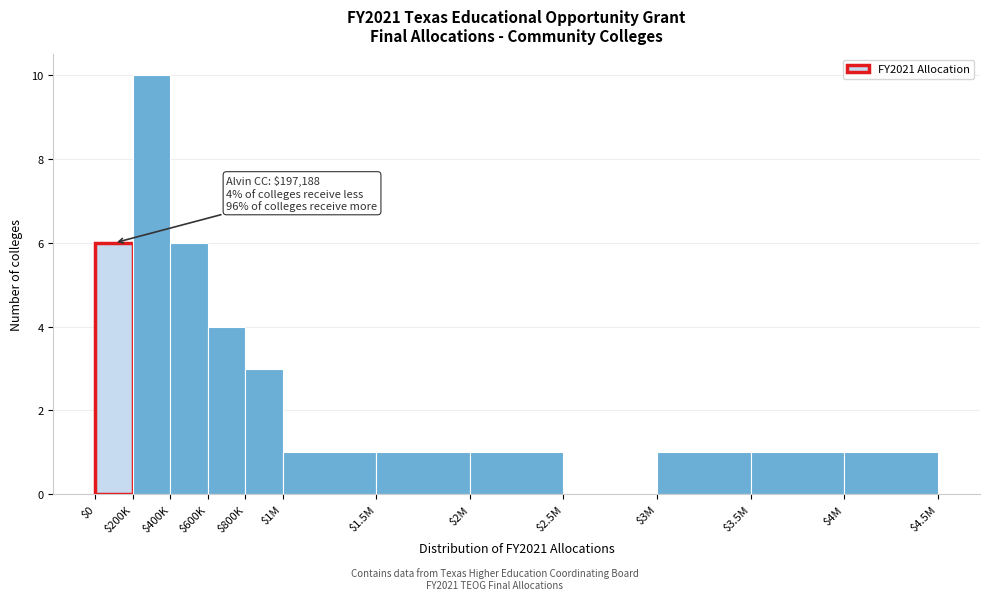

Which category has the highest value across all series?

$200K